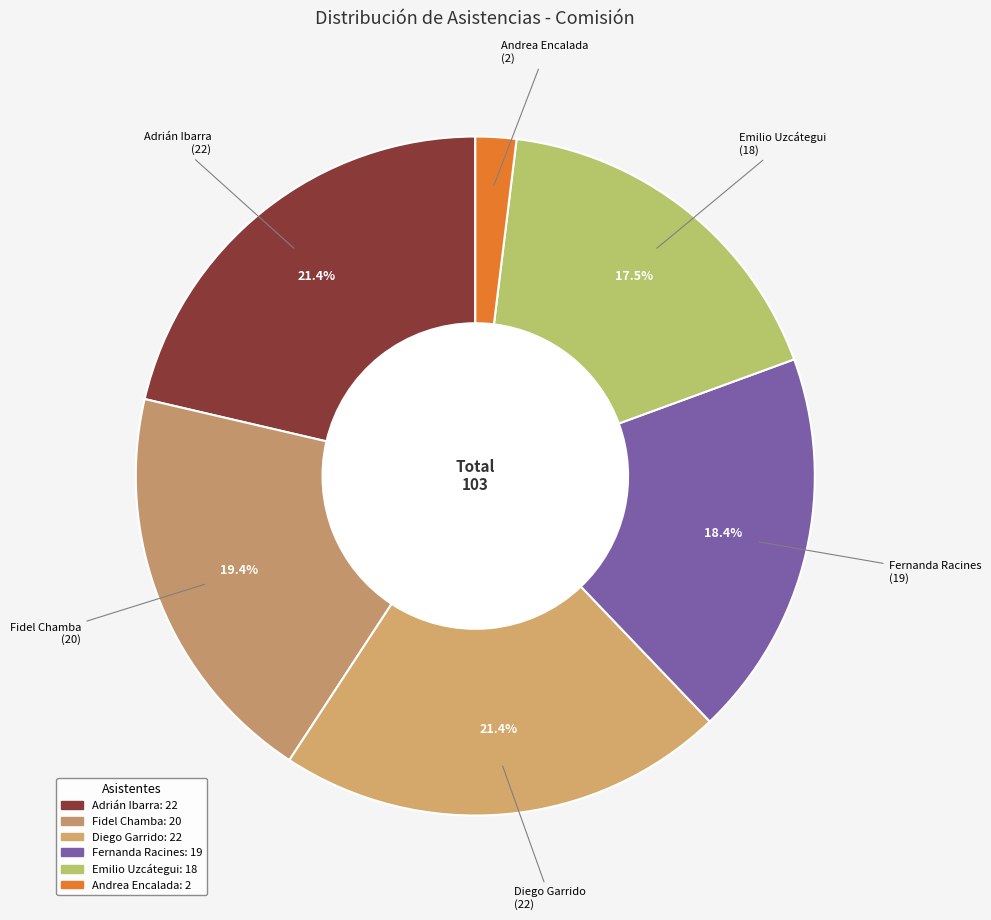

Does any single category account for the majority?

No